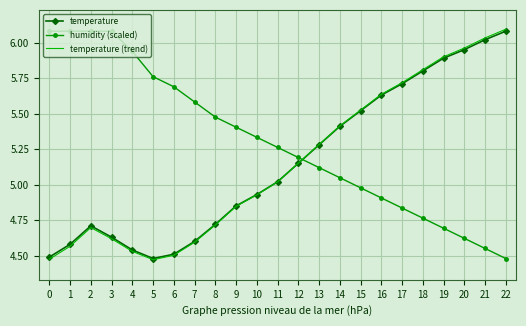

What is the total value across all series at 13?

15.7